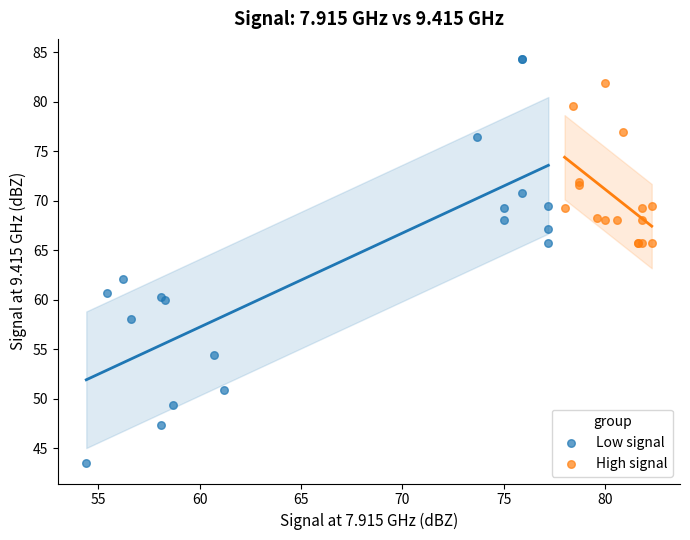

Which series has the largest Y range (max minus min)?

Low signal